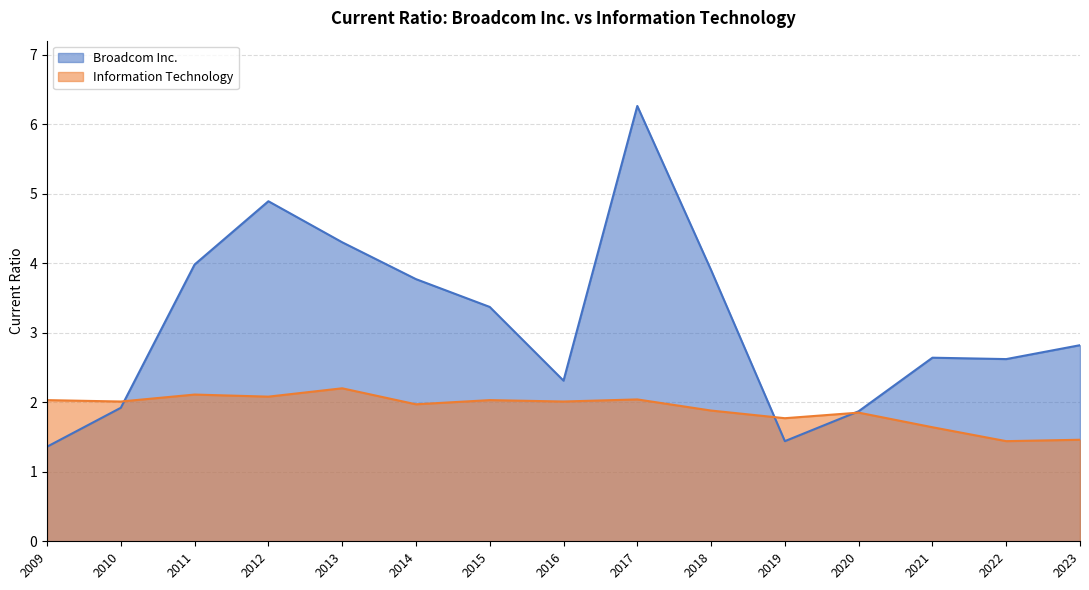

Where do Information Technology and Broadcom Inc. first cross each other?

2010 and 2011